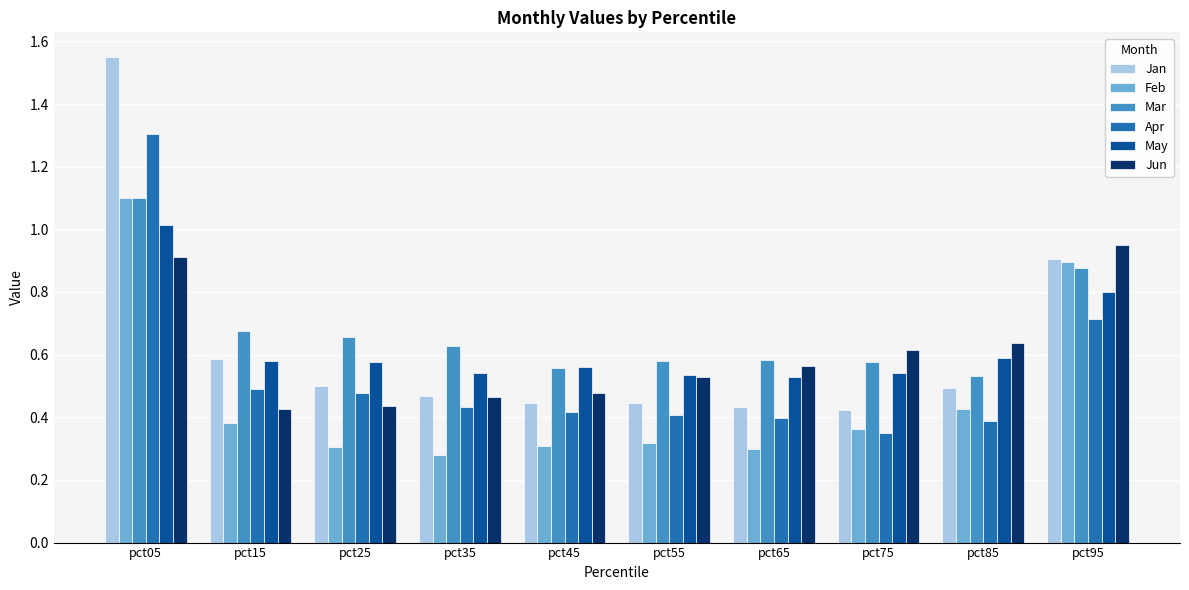

Count the Mar values in the range 0 to 1.

9